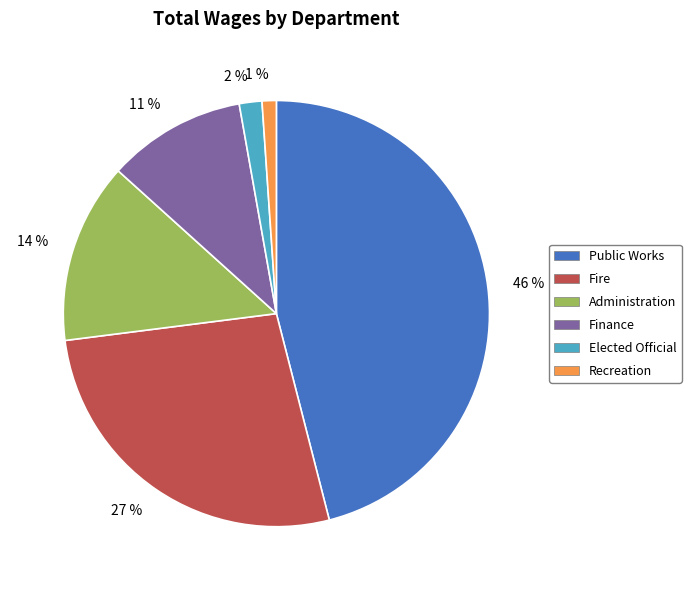

True or false: 1 % accounts for 1% of the total.

True